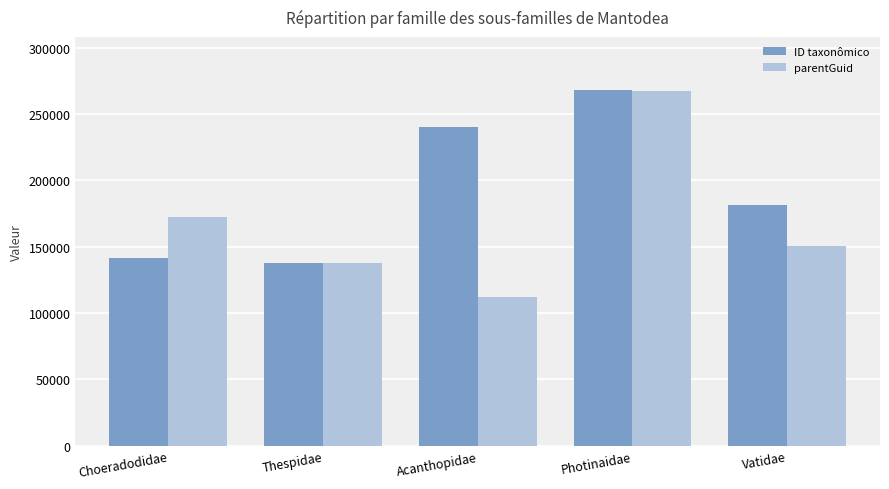

What is the difference between the maximum and minimum values in the parentGuid series?

155081